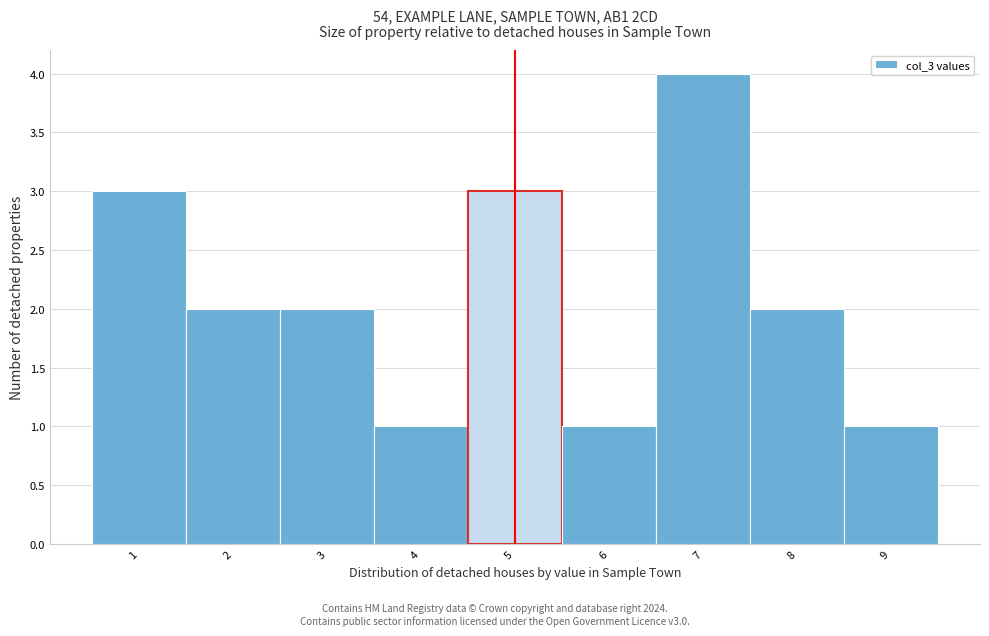

Reading left to right, list every bar in this chart as the range it spans on the x-axis followed by its height. The values are not printed on the chart, so give them approximately, as read against the axis.

0.5 to 1.5: 3
1.5 to 2.5: 2
2.5 to 3.5: 2
3.5 to 4.5: 1
4.5 to 5.5: 3
5.5 to 6.5: 1
6.5 to 7.5: 4
7.5 to 8.5: 2
8.5 to 9.5: 1